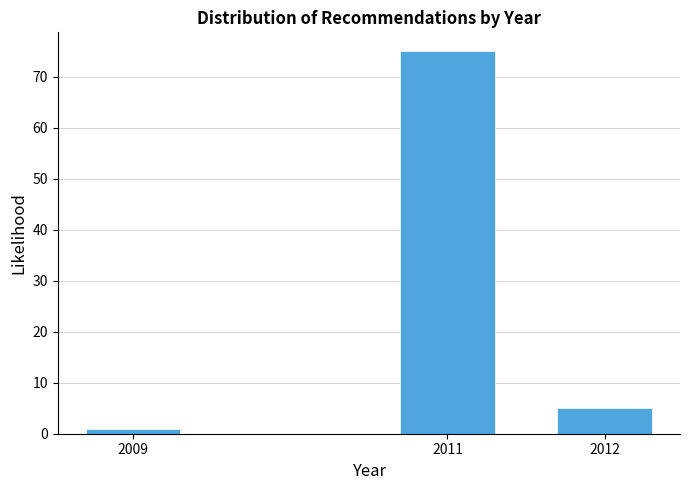

Reading left to right, transcribe all the data shown in this chart.

2009=1	2011=75	2012=5